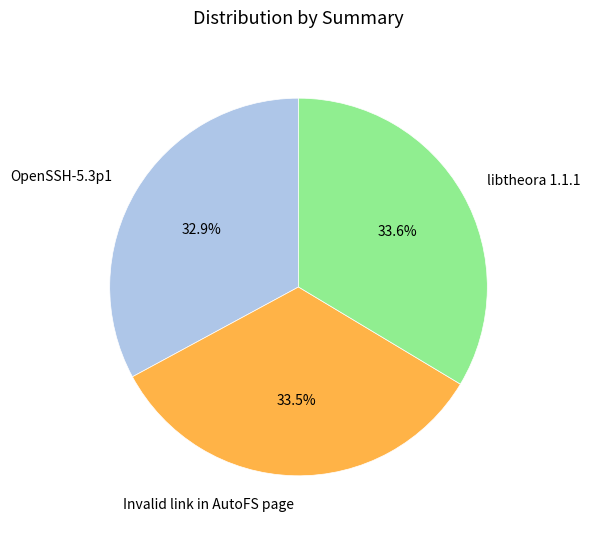

Which slice is the smallest?

OpenSSH-5.3p1